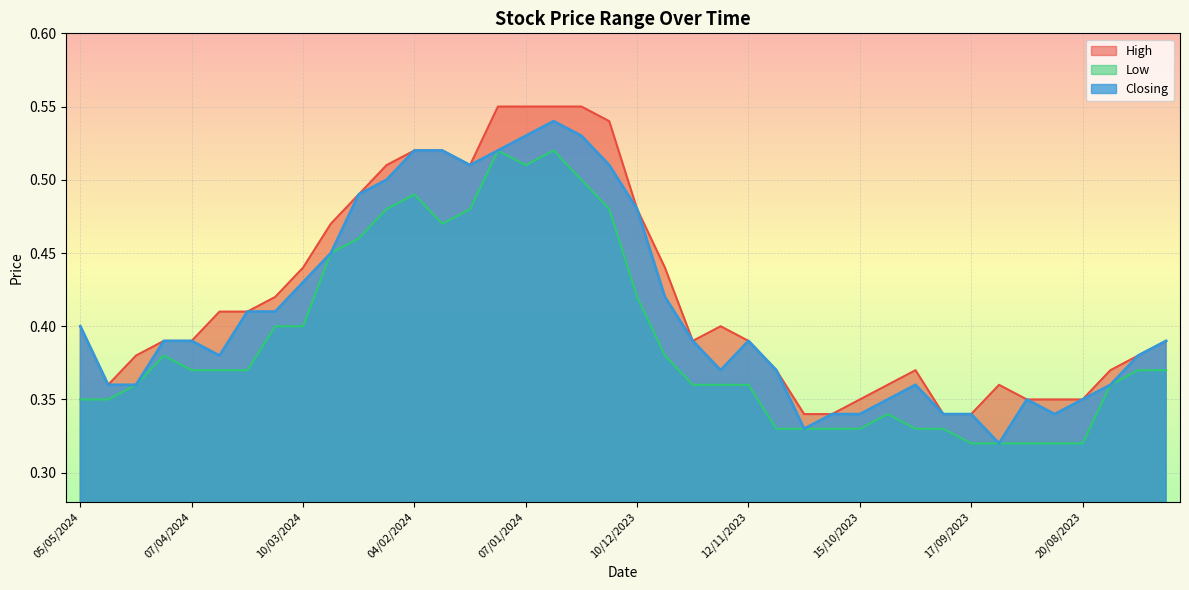

What is the approximate value of High at 03/09/2023?

0.3